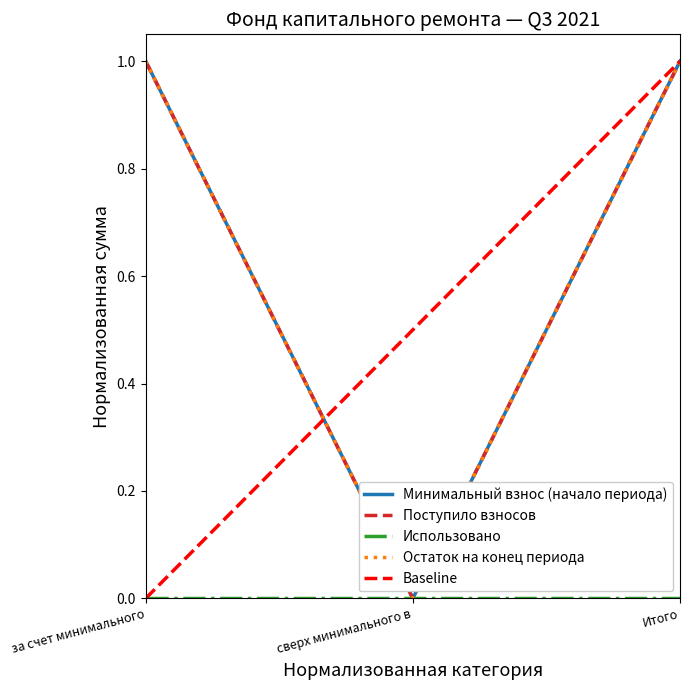

Between сверх минимального в and Итого, which series saw the biggest shift?

Минимальный взнос (начало периода)